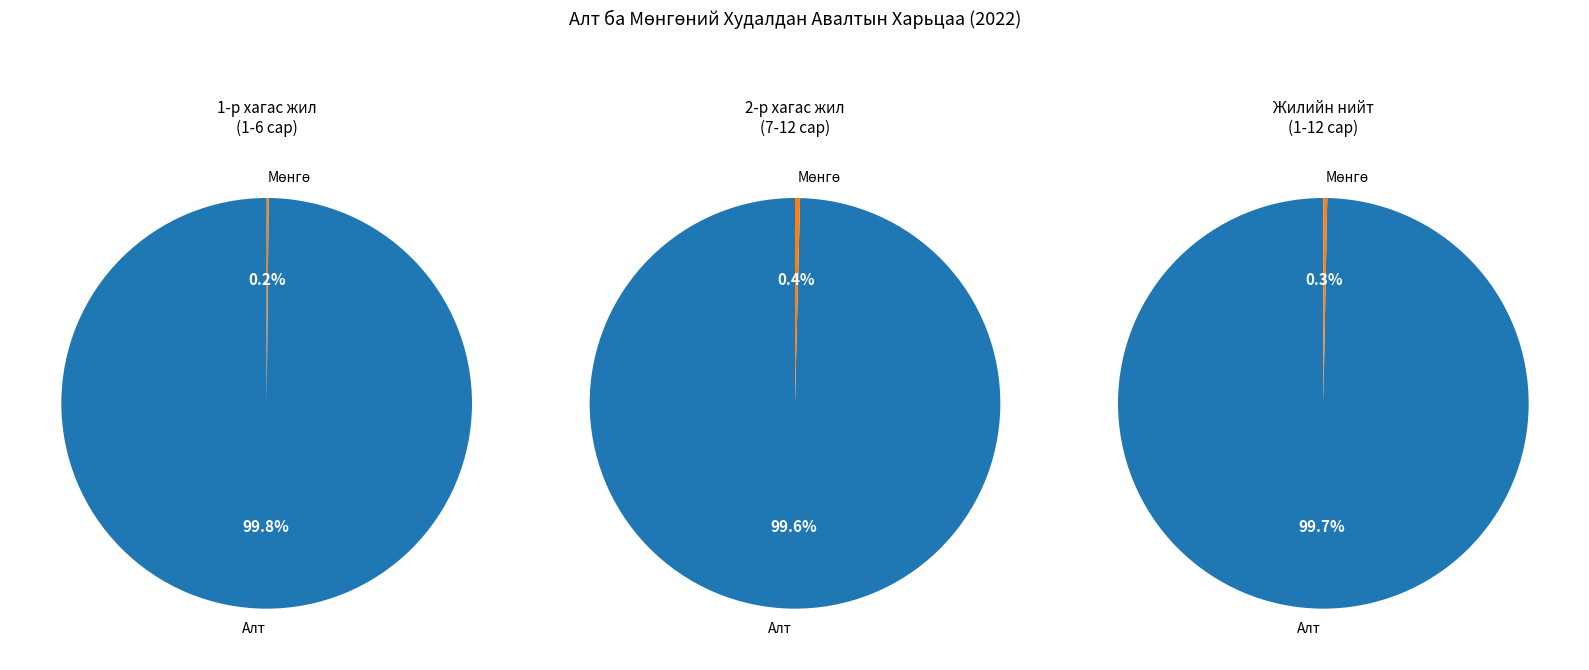

Which series has the largest range (max minus min)?

Алт